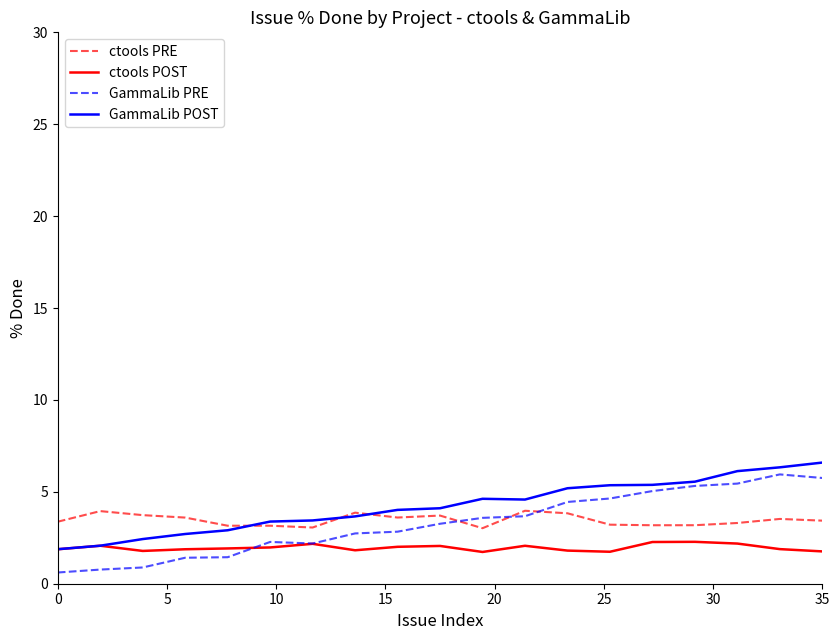

Which series has the widest spread of values?

GammaLib PRE